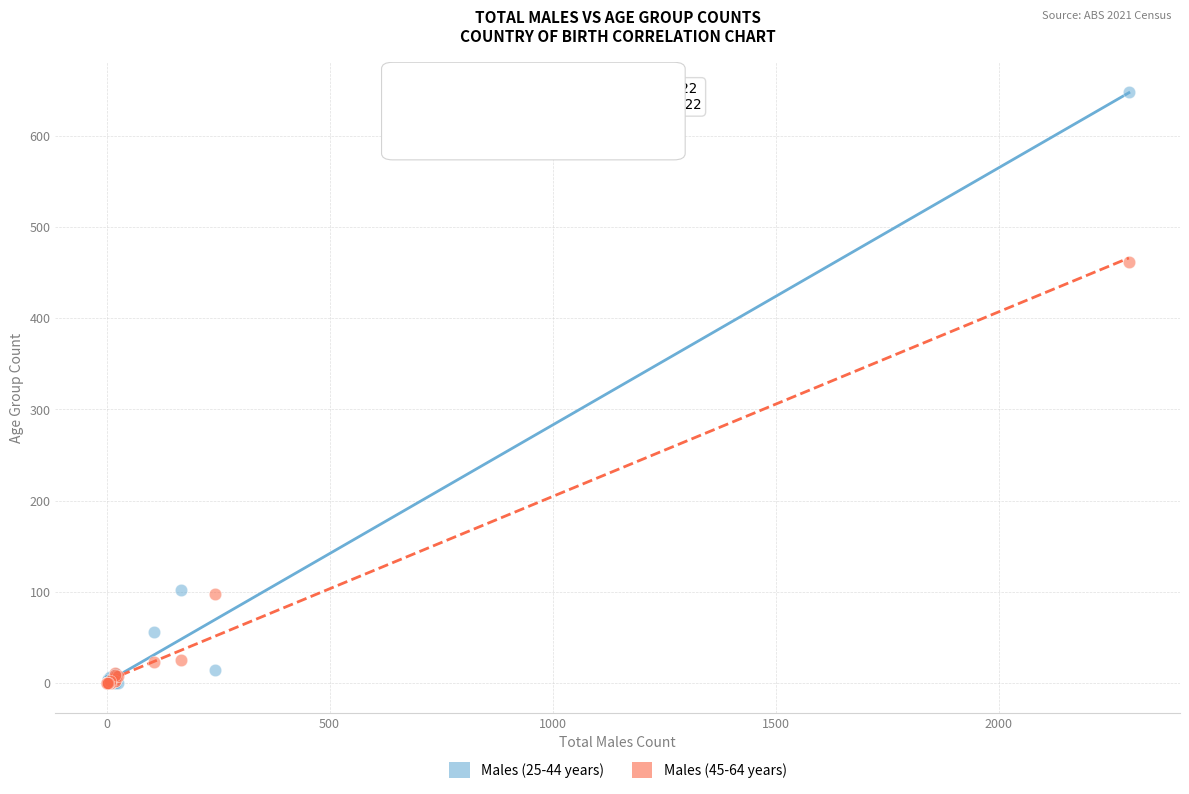

Across all series, what Y value is closest to 324?

462